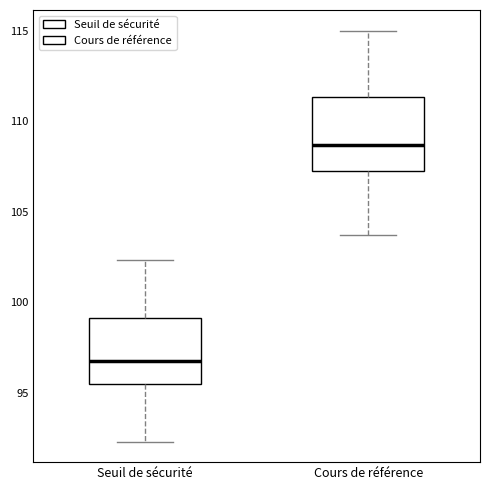

Reading left to right, transcribe this box plot: for each box, give where its median line is, the range the box spans, and where its two whiskers end, as read against the y-axis. The values are not printed on the chart, so give them approximately, as read against the axis.

Seuil de sécurité: median 96.5, box 95.5 to 99.0, whiskers 92.5 to 102.5
Cours de référence: median 108.5, box 107.5 to 111.5, whiskers 103.5 to 115.0